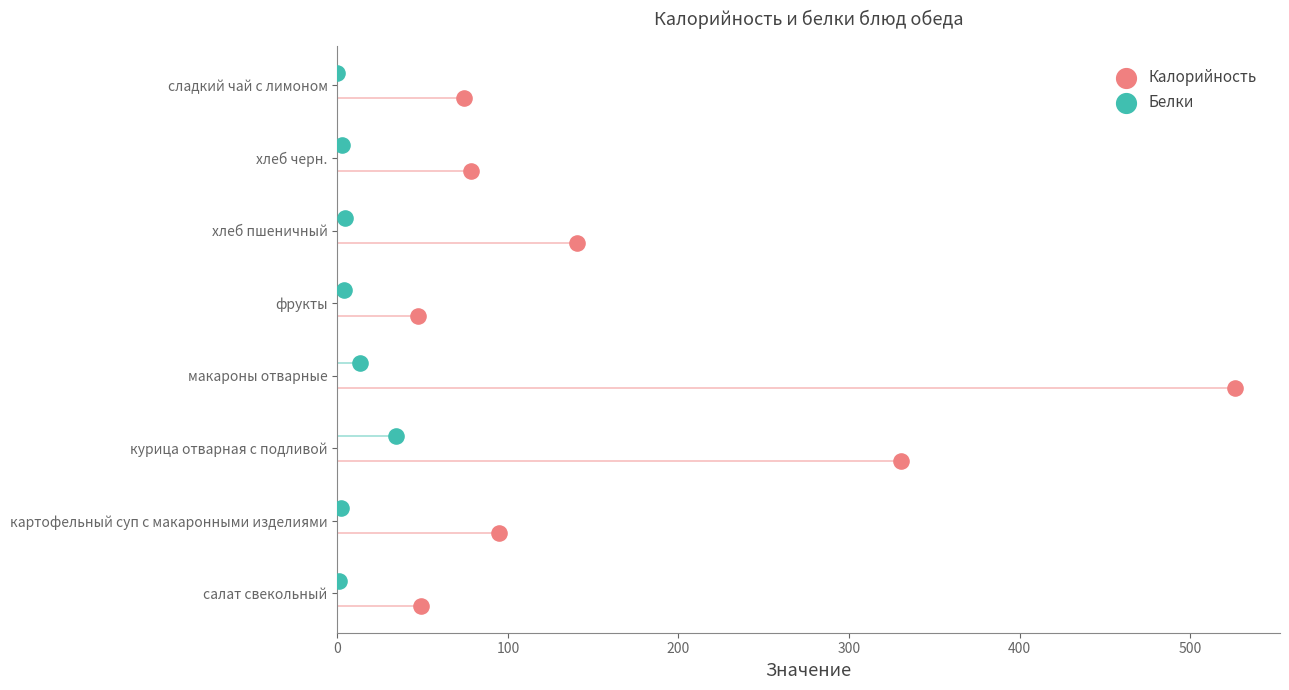

What are all the series names shown in the legend?

Калорийность, Белки